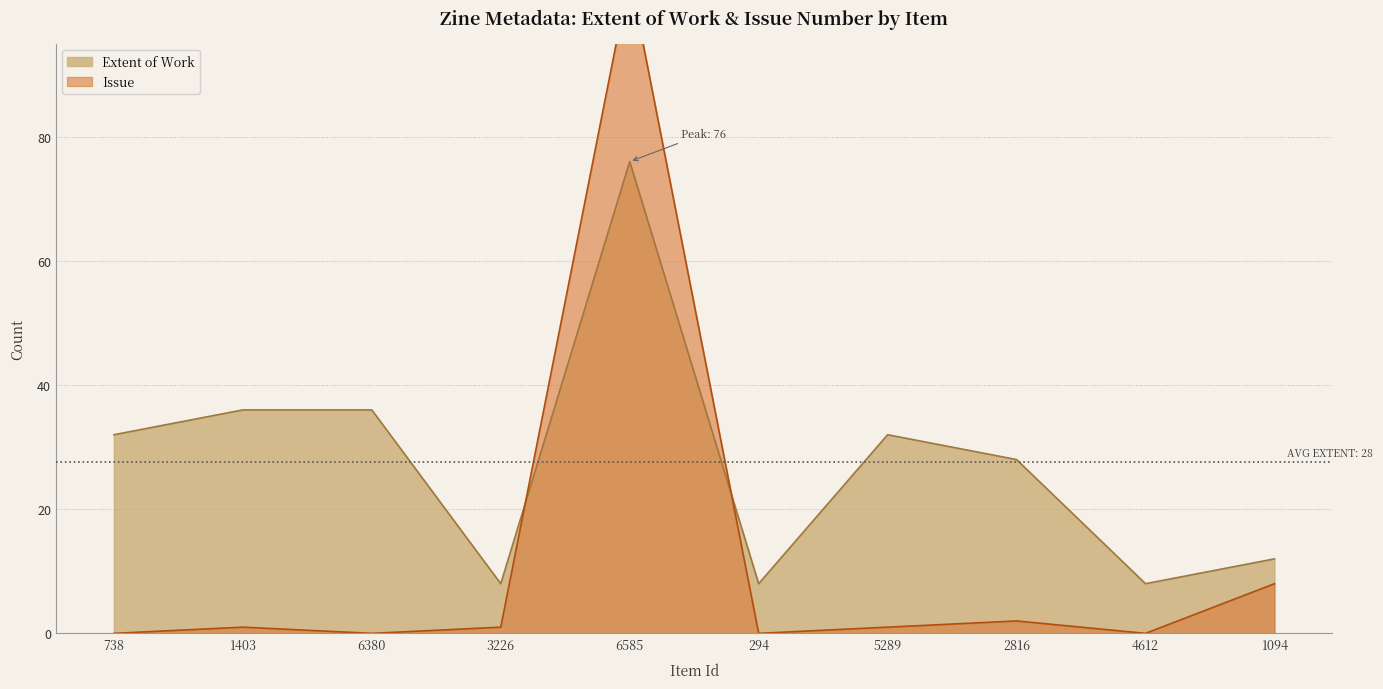

How many data points in Extent of Work are above 32?

3